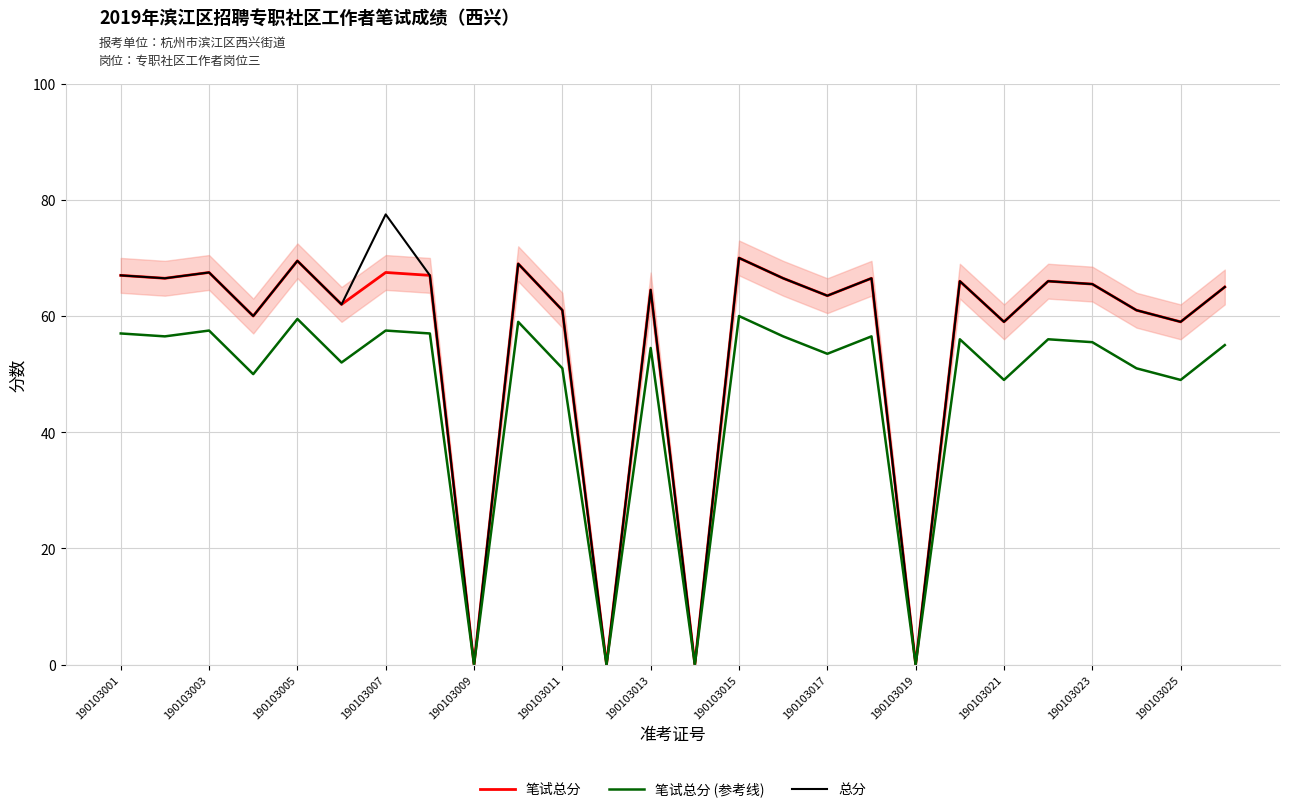

What is the highest value of the 笔试总分 series?

70.0